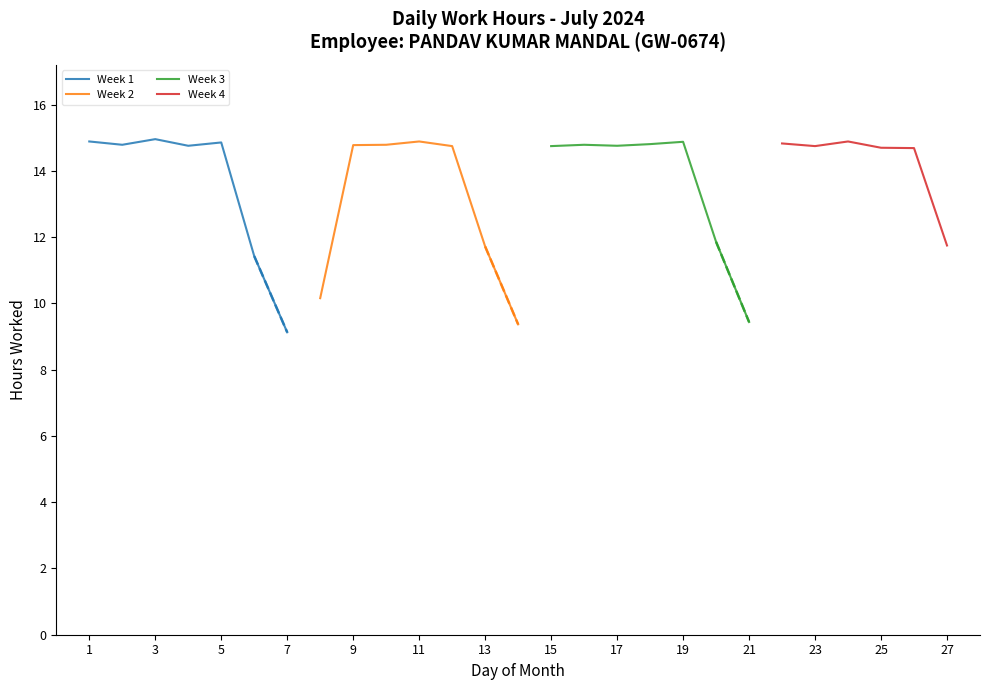

Where is the data nearest to the value 12?

20